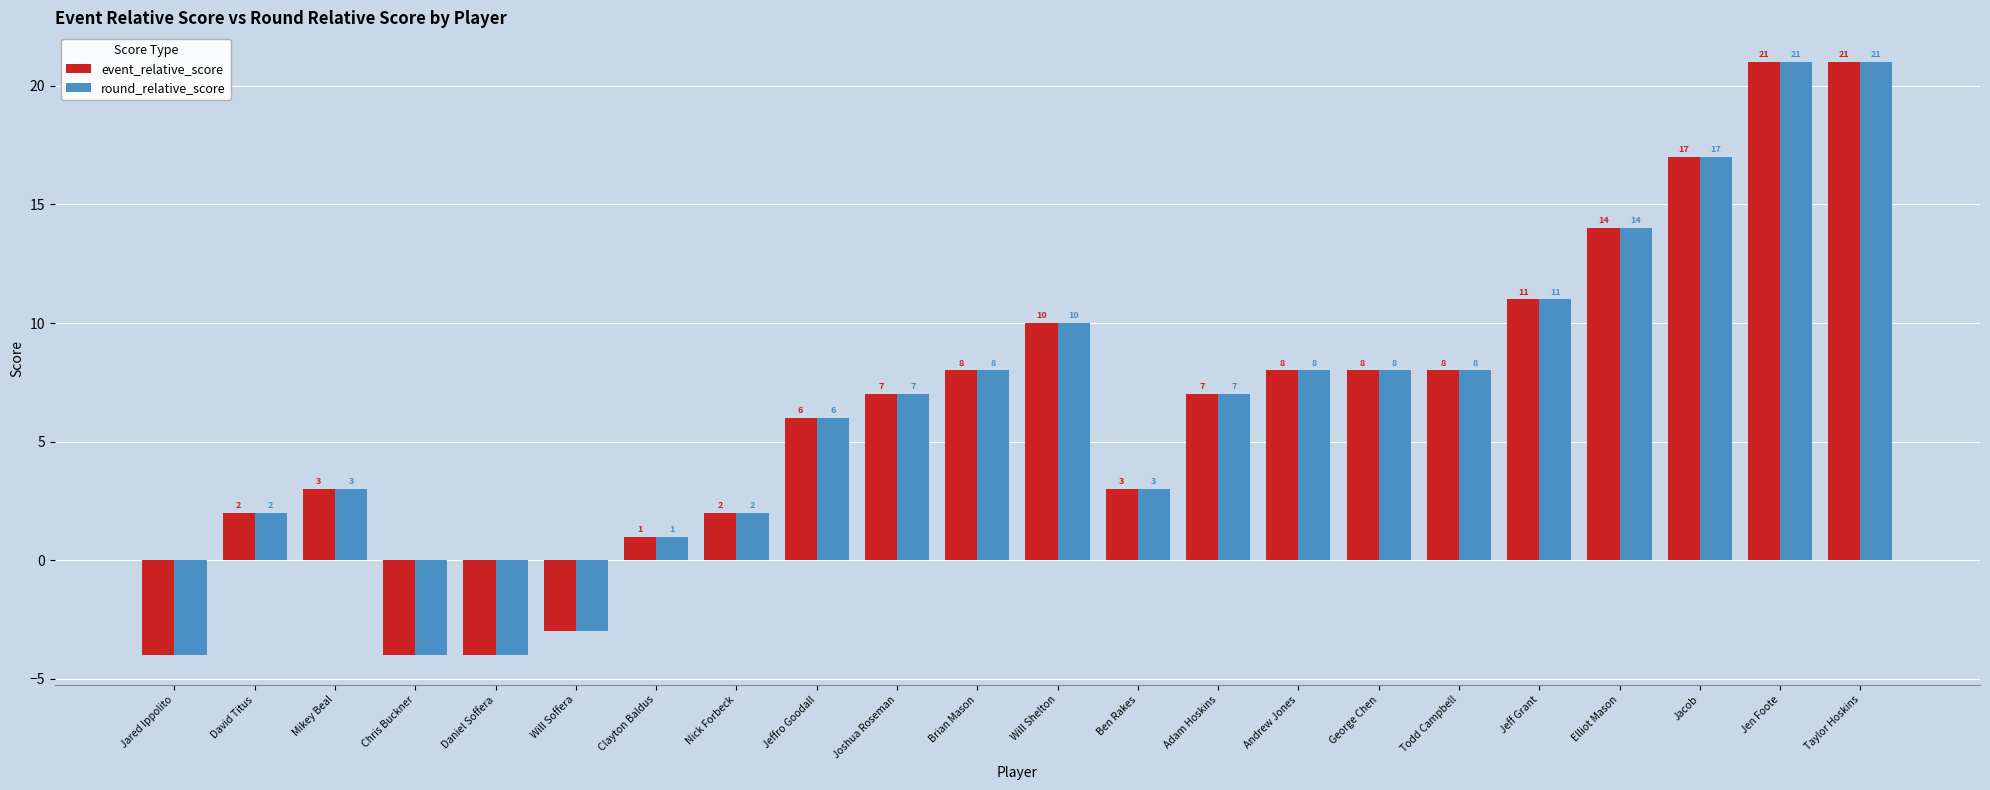

How many positive values does the event_relative_score series have?

18